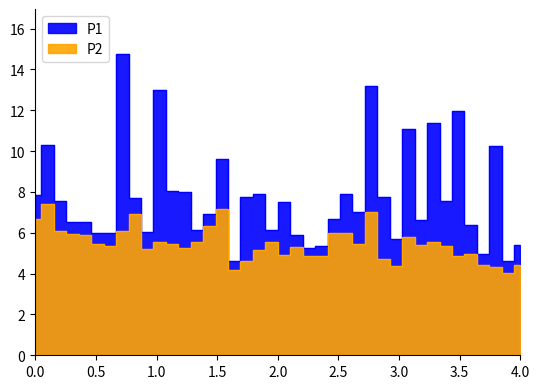

True or false: P2 and P1 intersect in this chart.

False